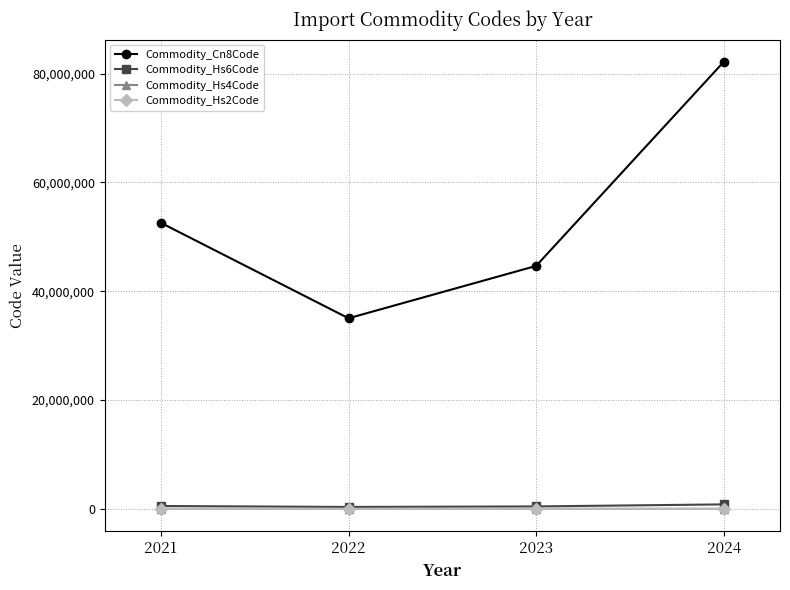

What is the spread (max minus min) of values at 2024?

82159908.0